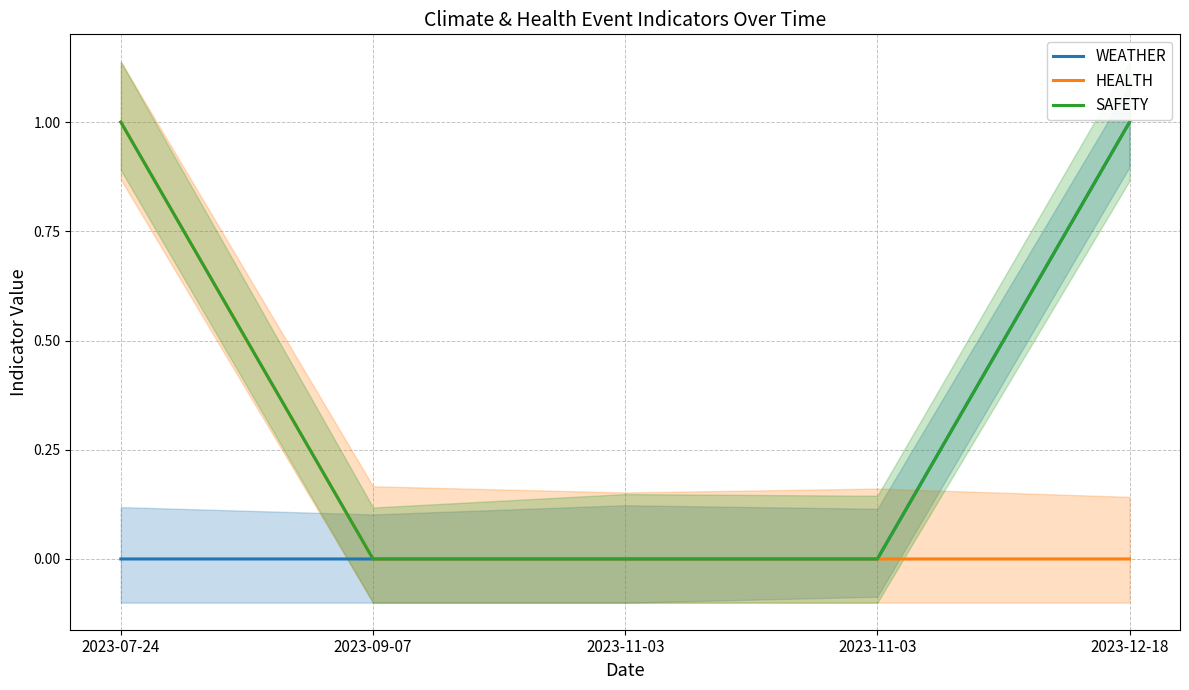

What is the label of the 4th point from the left?

2023-11-03